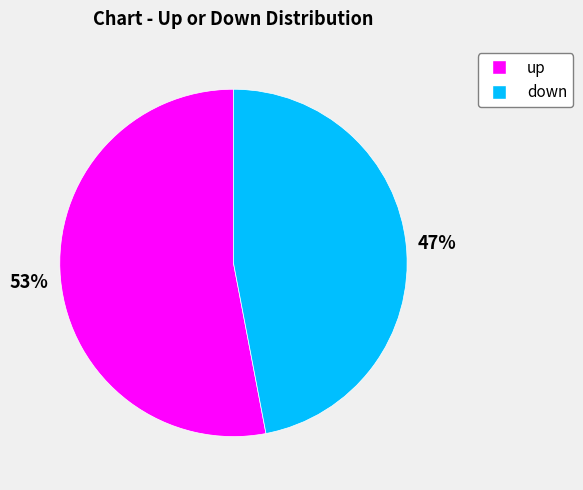

Does any single category account for the majority?

Yes